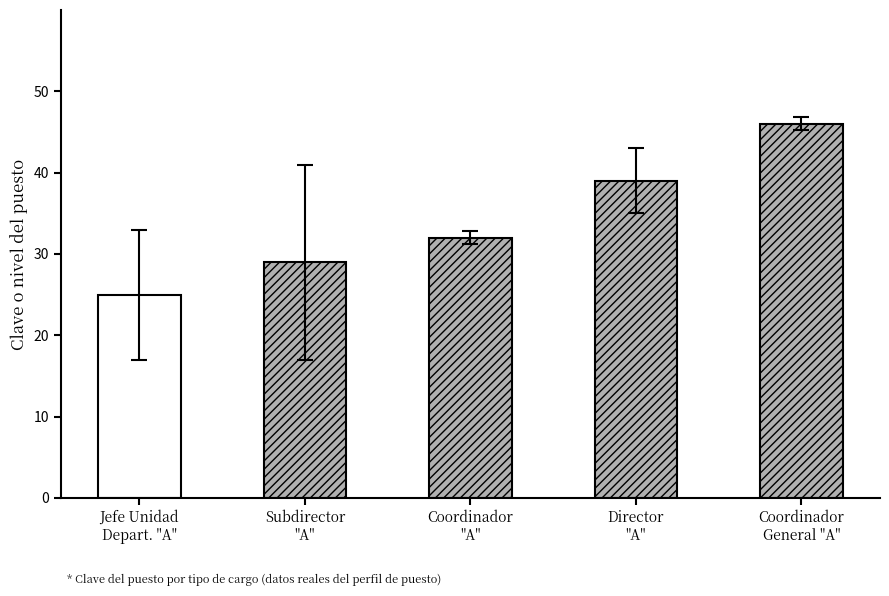

Reading right to left, list all the values displayed in this chart.

46	39	32	29	25